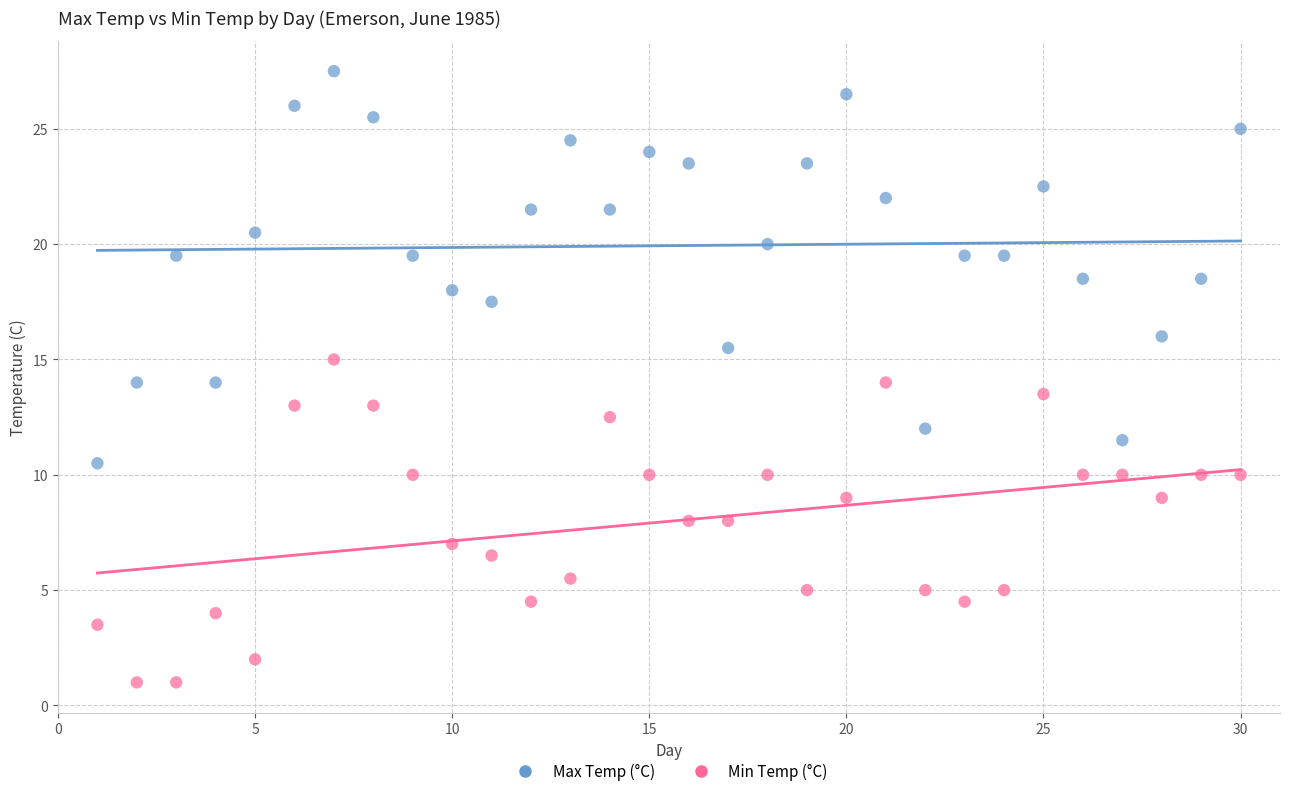

What is the X range (max minus min) for the scatter plot?

29.0